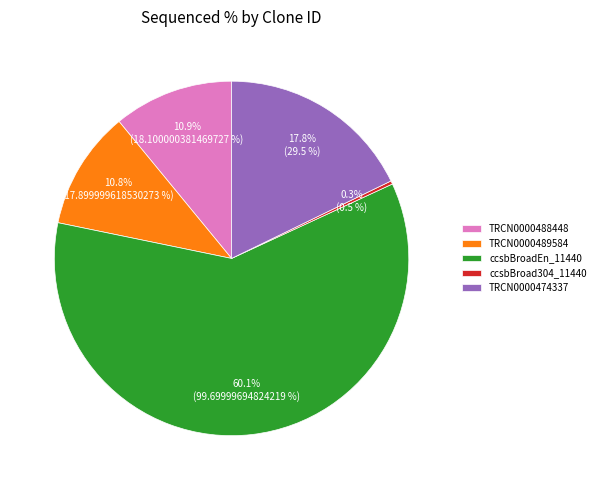

What is the ratio of the value at ccsbBroadEn_11440 to the value at TRCN0000488448?

5.5